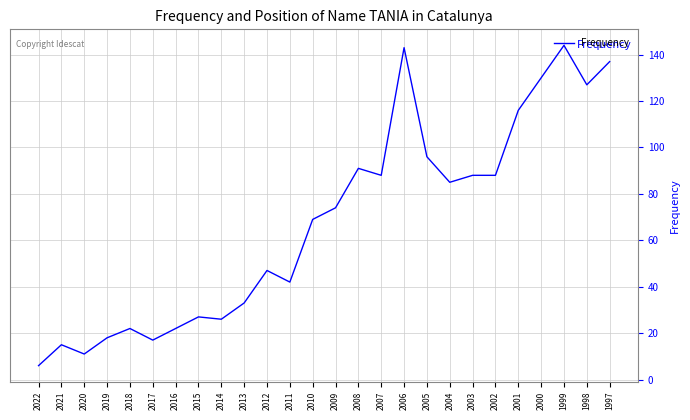

What is the minimum value shown in the chart?

6